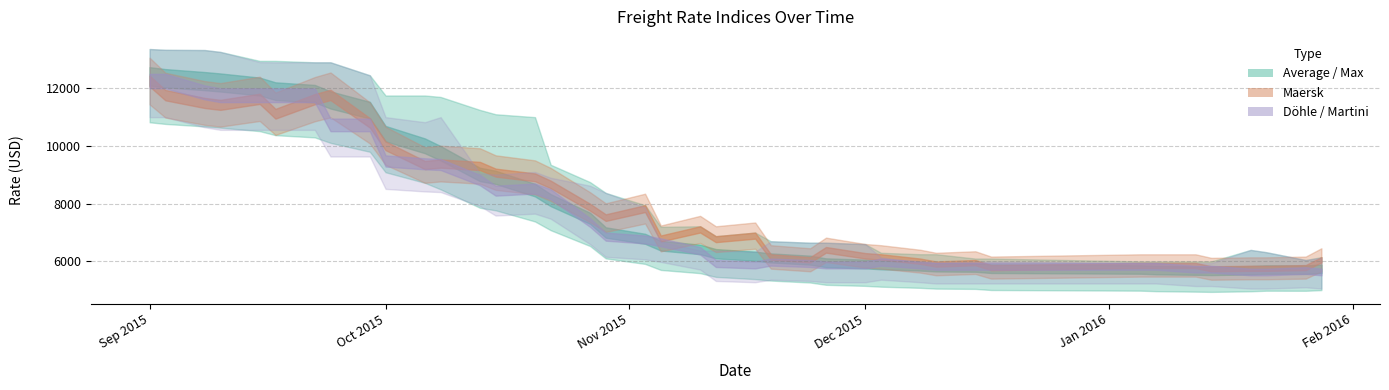

How many categories are shown in the chart?

40